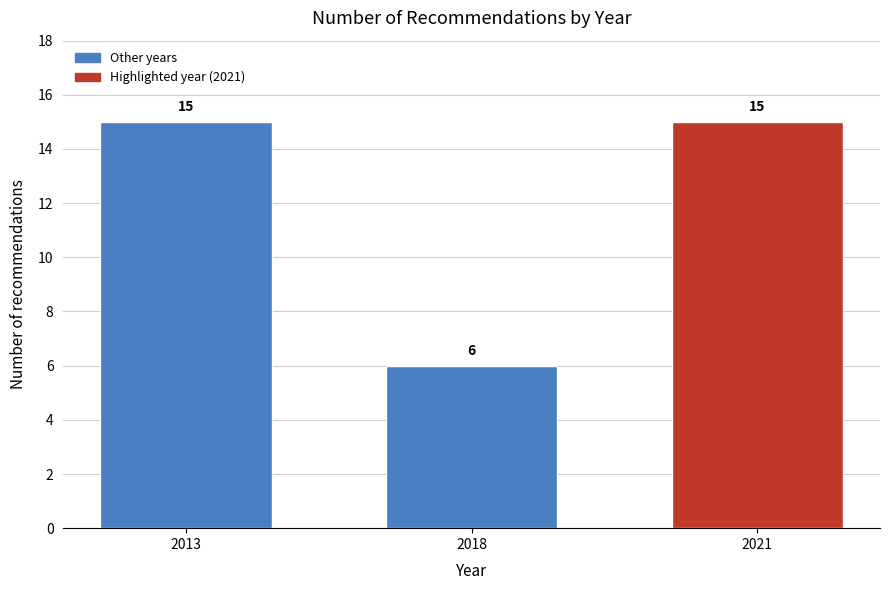

Reading left to right, extract all data points from this chart.

2013=15	2018=6	2021=15